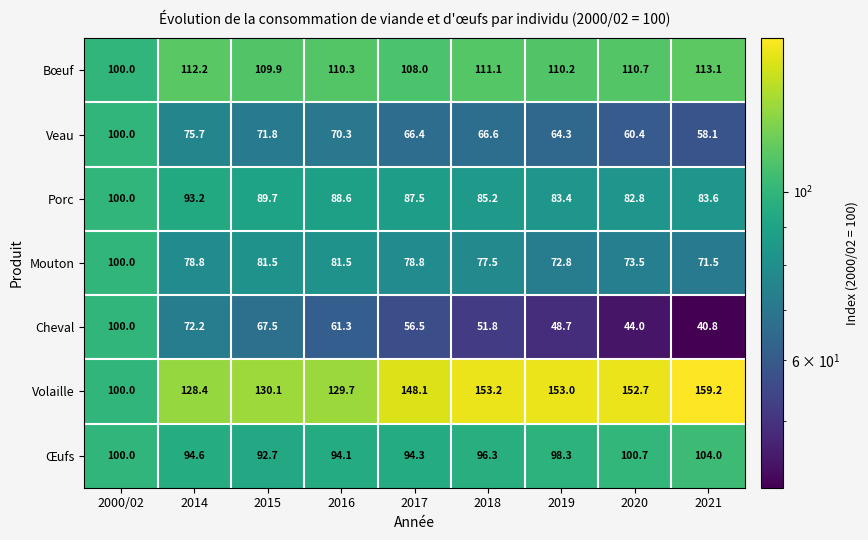

Between 2014 and 2018, which series saw the biggest shift?

Volaille